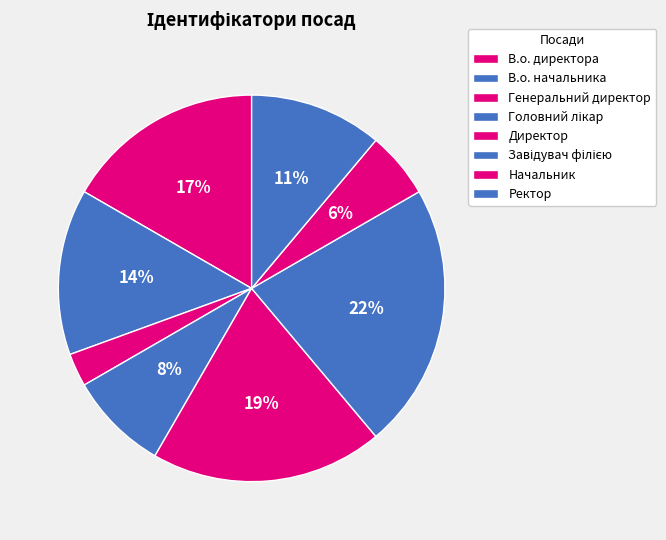

Combined, what portion of the pie is Головний лікар and Ректор?

19.4%